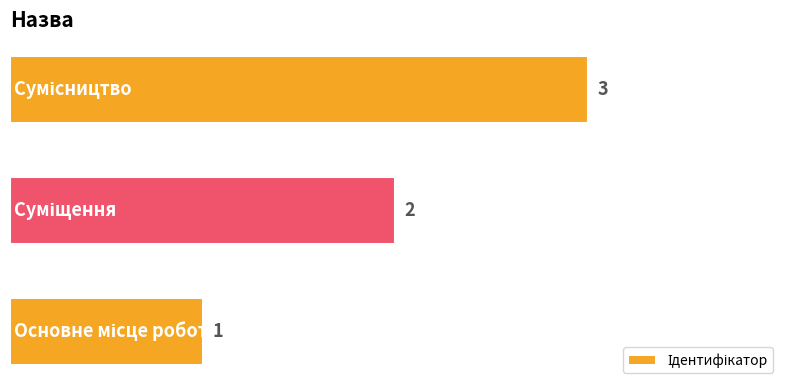

What is the greatest value displayed?

3